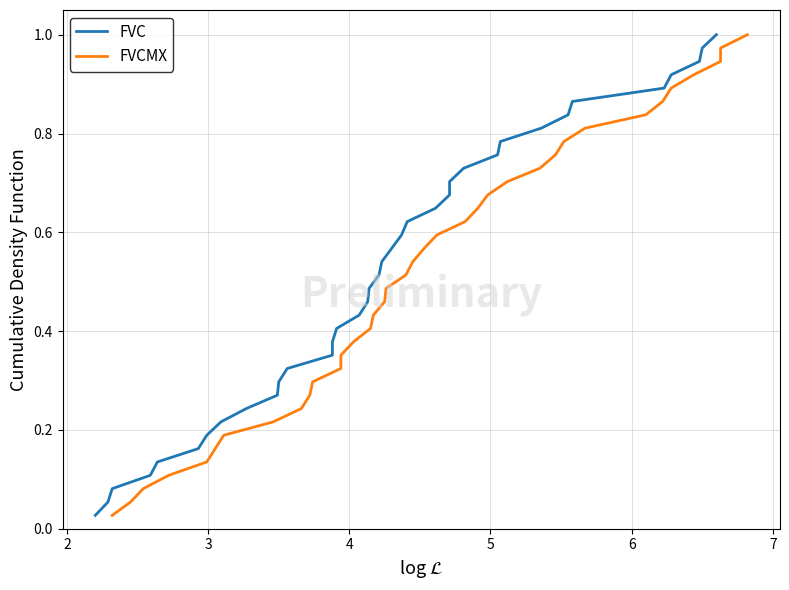

What are all the series names shown in the legend?

FVC, FVCMX